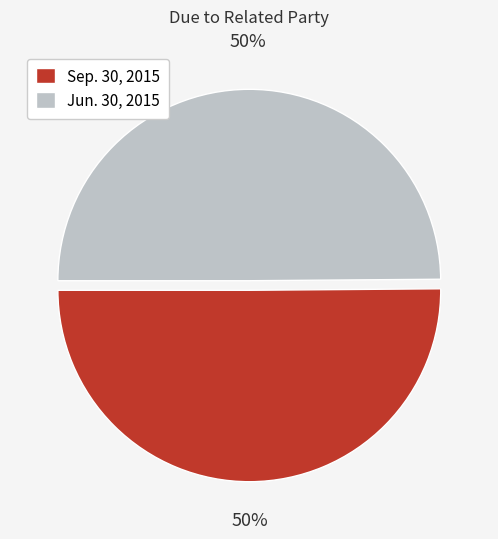

How many slices are in this pie chart?

2